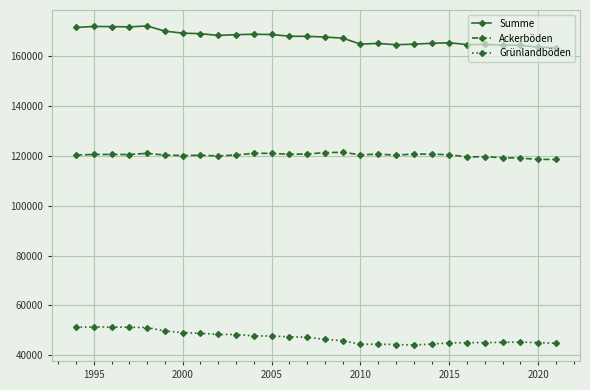

True or false: Ackerböden and Grünlandböden intersect in this chart.

False